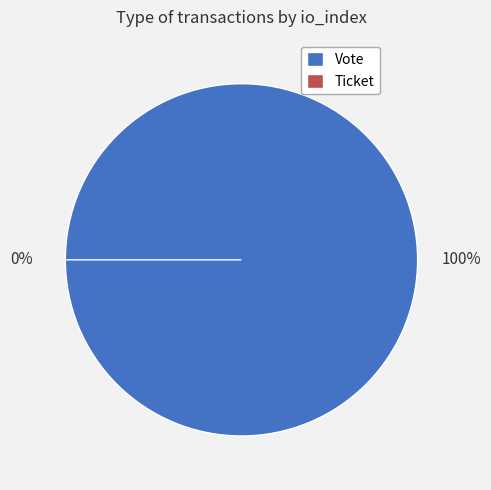

How many slices are in this pie chart?

2